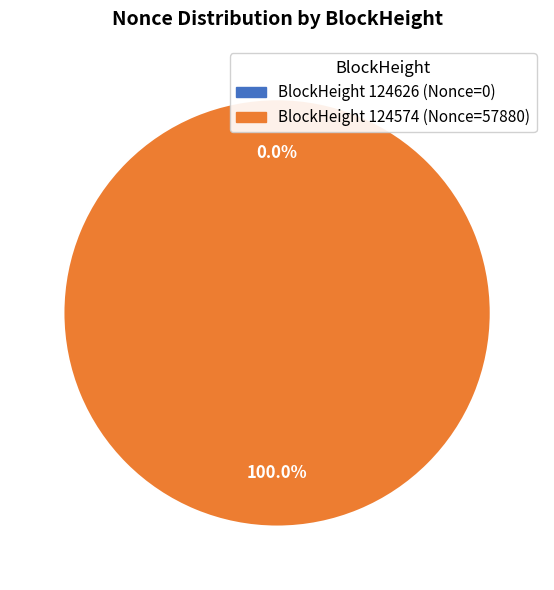

Does any single category account for the majority?

Yes